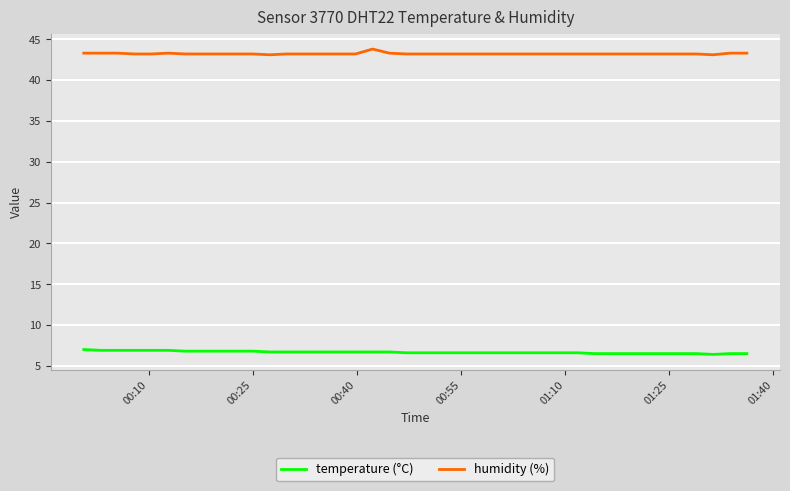

What is the maximum value for temperature (°C)?

7.0